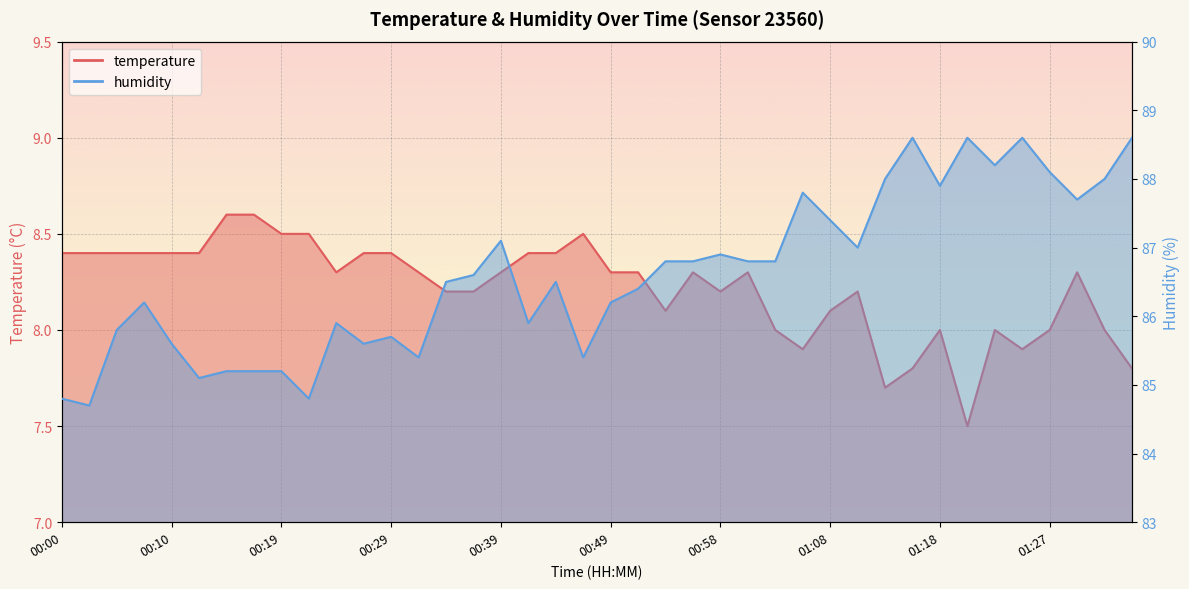

Reading right to left, transcribe all the data shown in this chart.

temperature: 7.8	8.0	8.3	8.0	7.9	8.0	7.5	8.0	7.8	7.7	8.2	8.1	7.9	8.0	8.3	8.2	8.3	8.1	8.3	8.3	8.5	8.4	8.4	8.3	8.2	8.2	8.3	8.4	8.4	8.3	8.5	8.5	8.6	8.6	8.4	8.4	8.4	8.4	8.4	8.4
humidity: 88.6	88.0	87.7	88.1	88.6	88.2	88.6	87.9	88.6	88.0	87.0	87.4	87.8	86.8	86.8	86.9	86.8	86.8	86.4	86.2	85.4	86.5	85.9	87.1	86.6	86.5	85.4	85.7	85.6	85.9	84.8	85.2	85.2	85.2	85.1	85.6	86.2	85.8	84.7	84.8